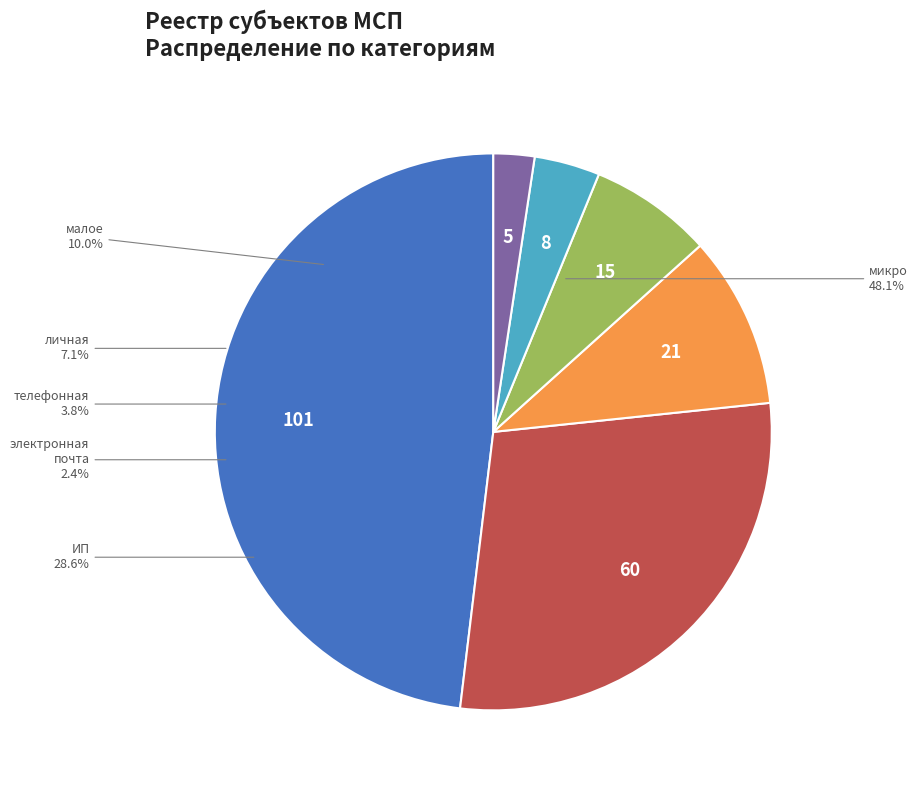

What is the change in value from телефонная to электронная почта?

-3